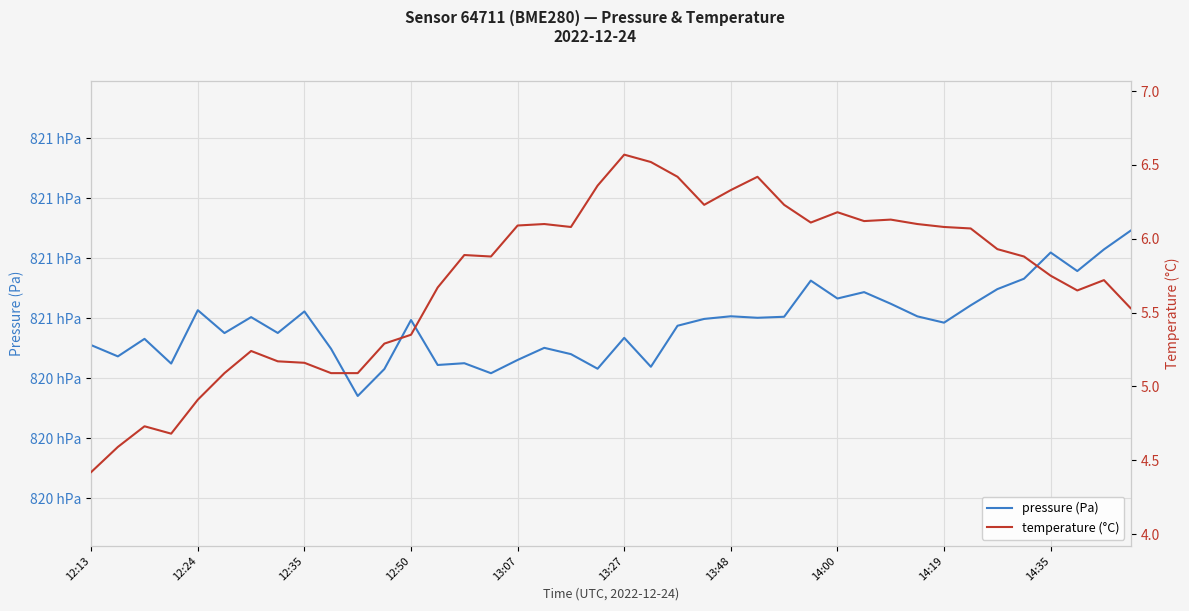

True or false: temperature (°C) and pressure (Pa) intersect in this chart.

False